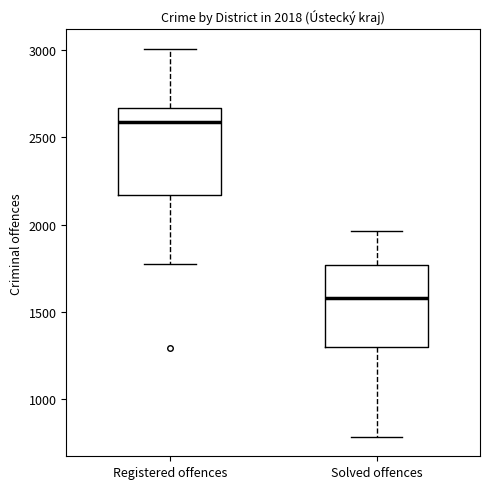

Which box's median line is the highest?

Registered offences